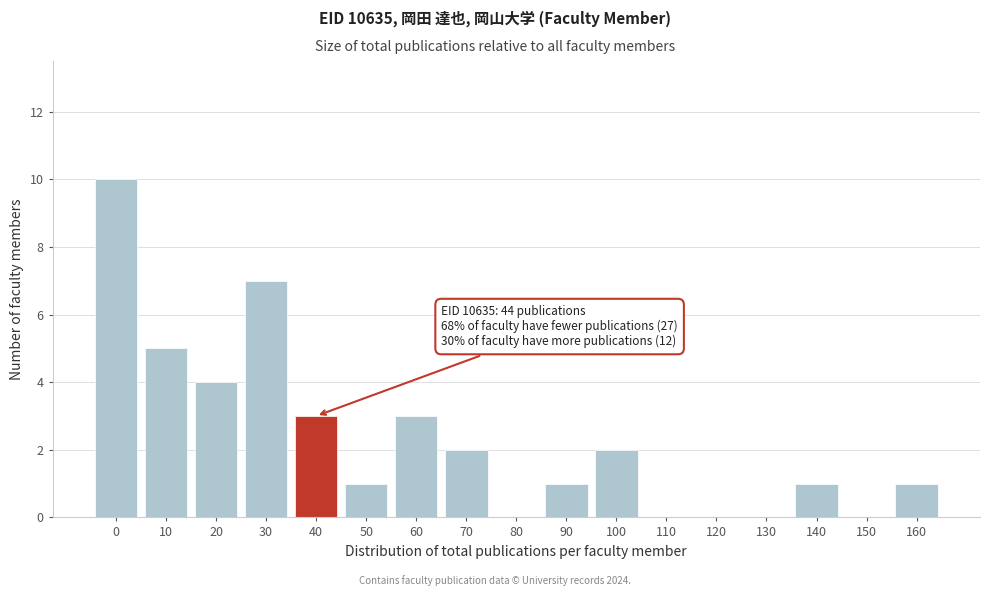

Reading left to right, list all the values displayed in this chart.

0=10	10=5	20=4	30=7	40=3	50=1	60=3	70=2	80=0	90=1	100=2	110=0	120=0	130=0	140=1	150=0	160=1